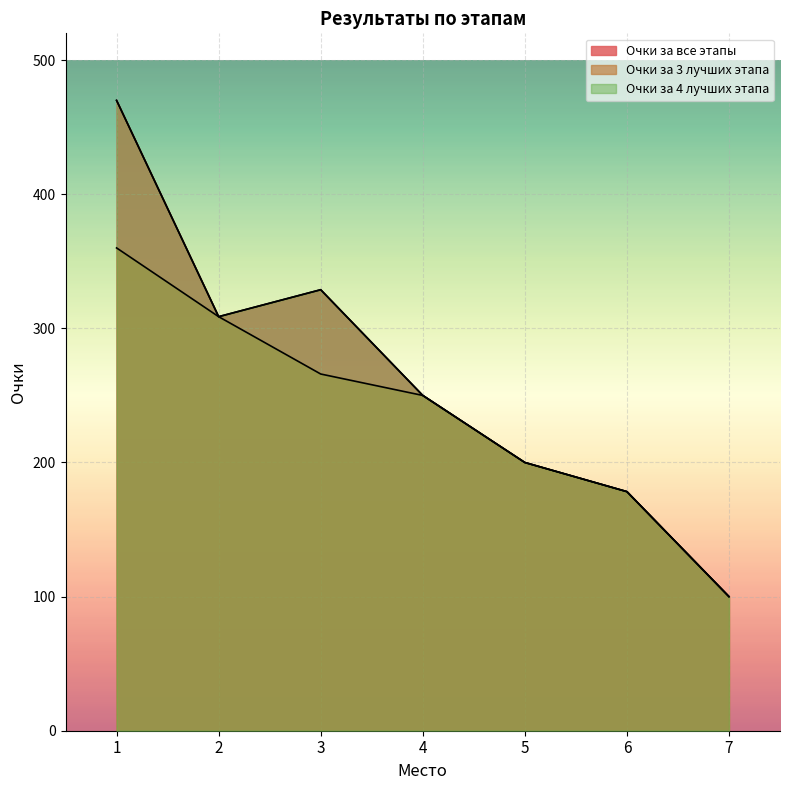

Does the chart display data point markers on the line(s)?

No